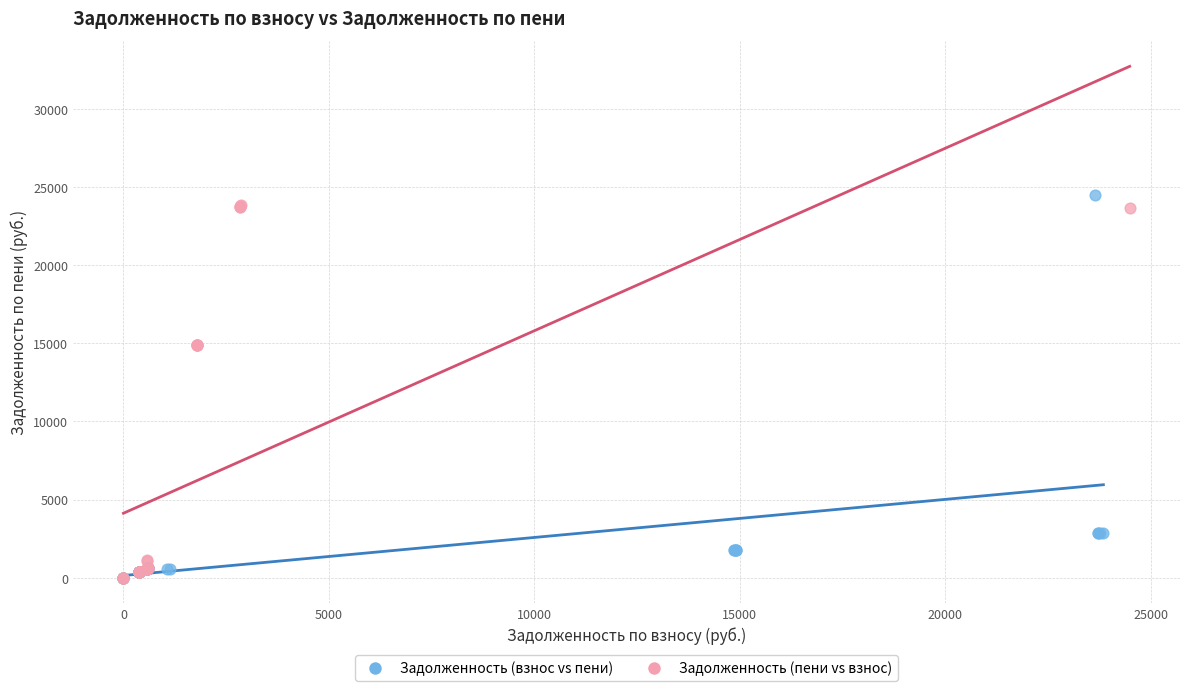

What are all the series names shown in the legend?

Задолженность (взнос vs пени), Задолженность (пени vs взнос)